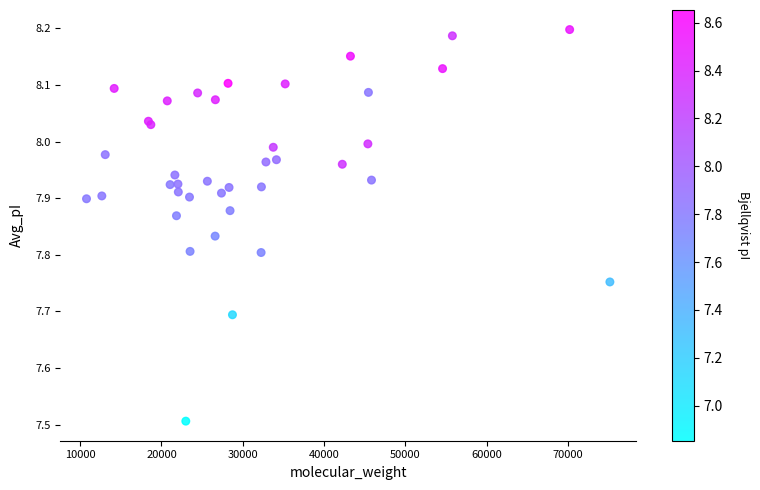

What Y value in the scatter plot is closest to 7?

7.5